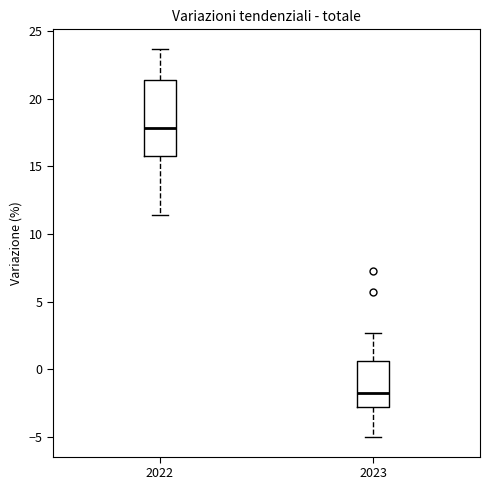

Comparing the boxes themselves (not the whiskers), which one is the tallest?

2022